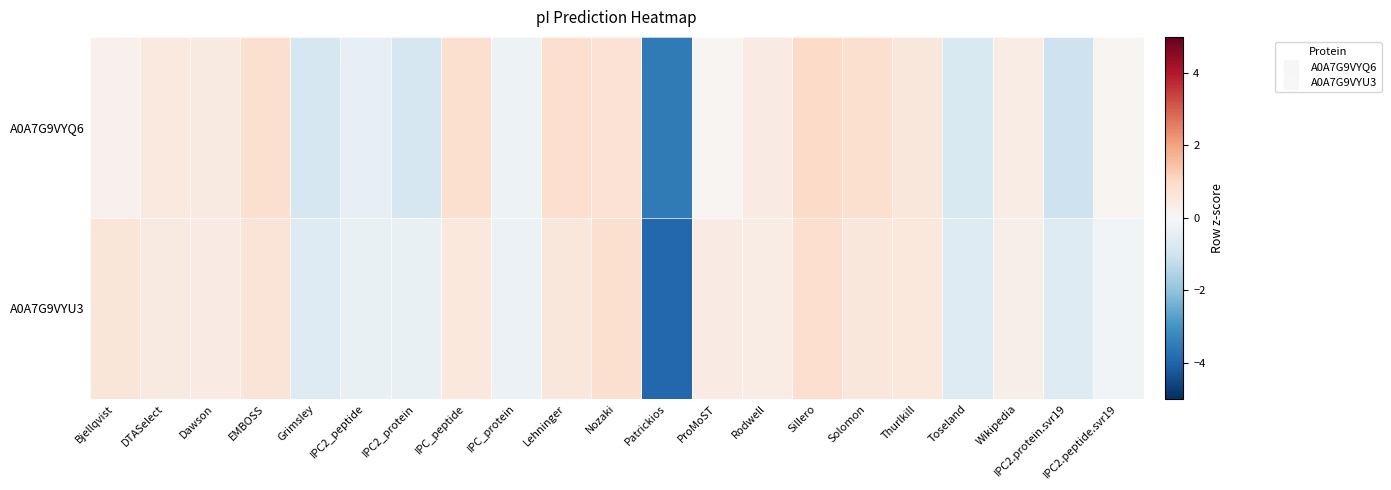

Between Patrickios and Nozaki, which is larger?

Nozaki